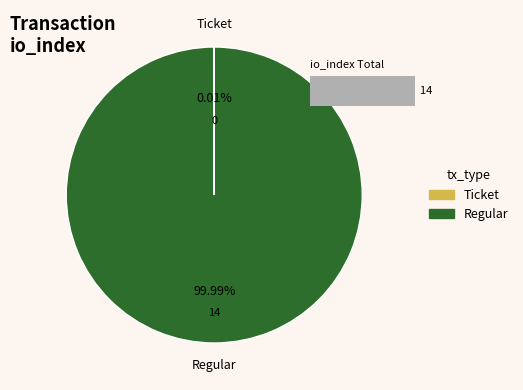

How many slices are in this pie chart?

2